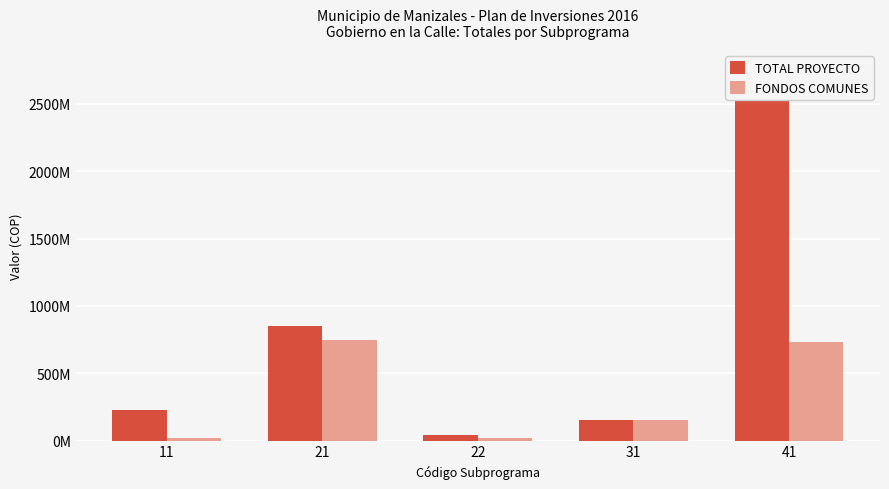

The value of FONDOS COMUNES at 21 is 1273932726. True or false?

False